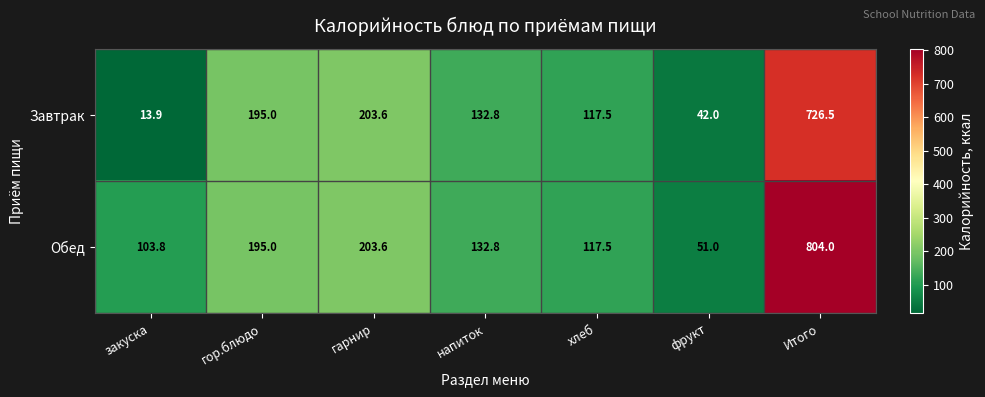

Which series has the widest spread of values?

Обед